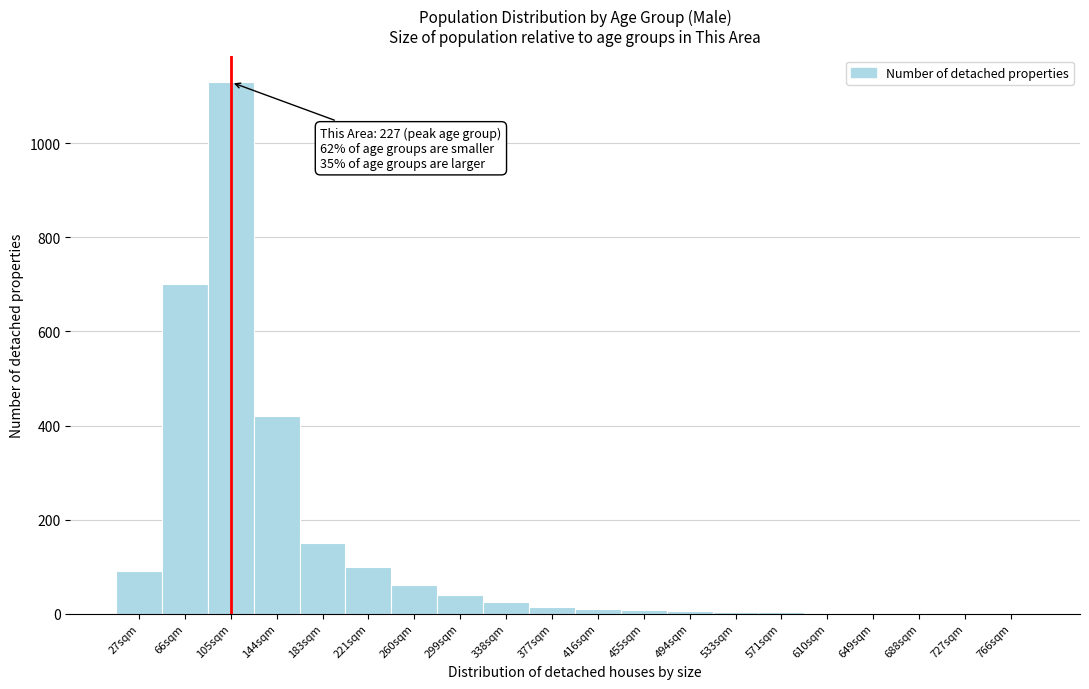

What is the sum of all values?

2767